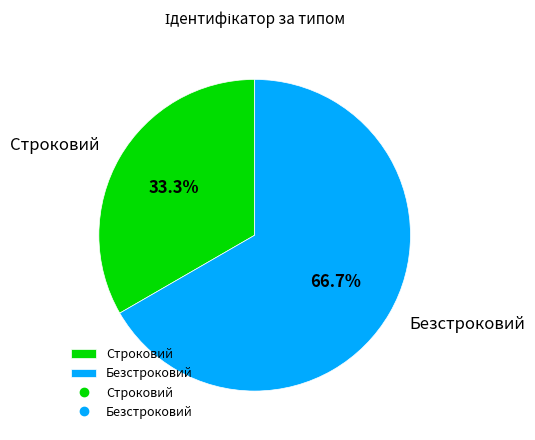

Which slice represents more than half of the pie?

Безстроковий